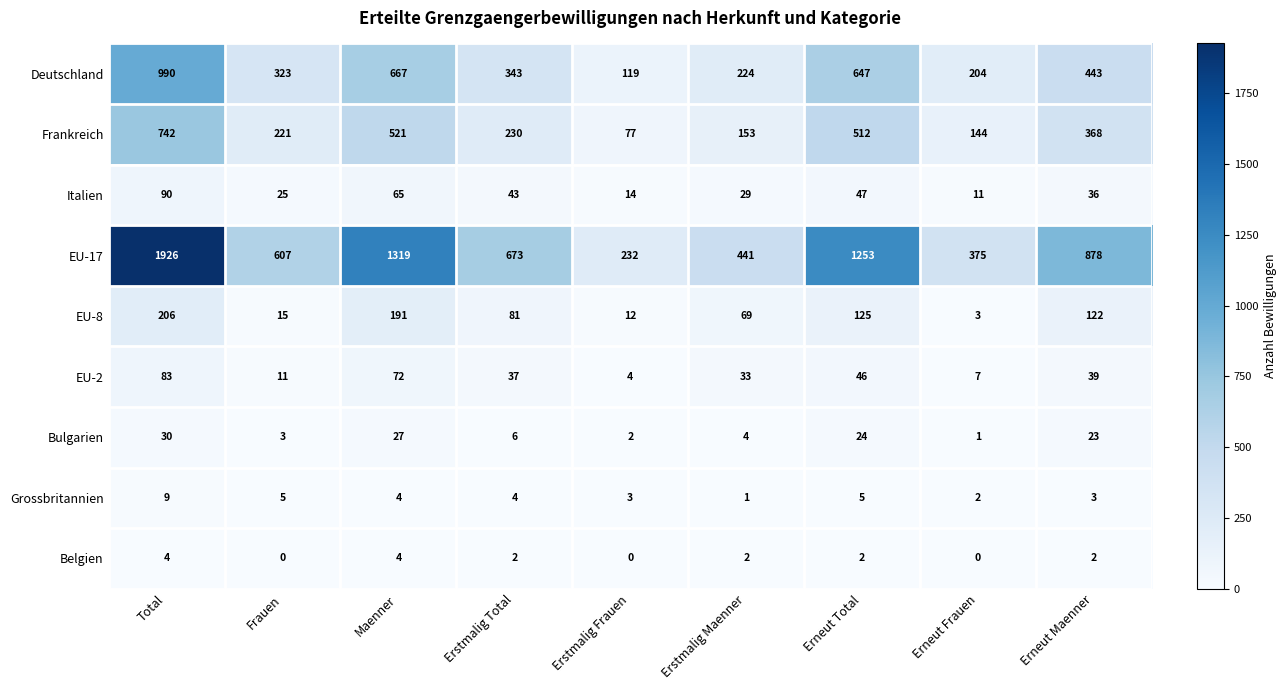

What is the maximum value shown in the chart?

1926